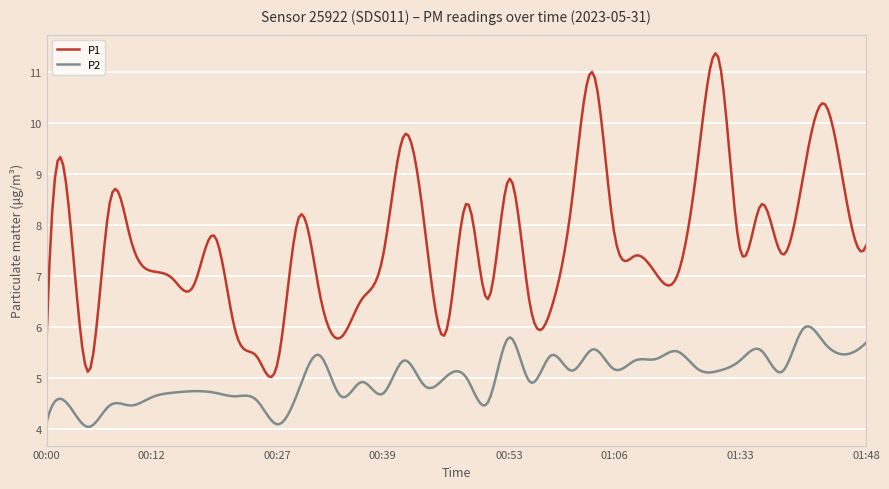

List the series in order of their overall mean, lowest first.

P2, P1